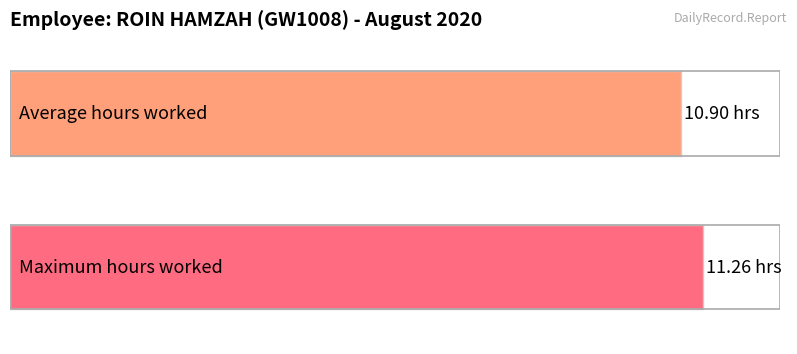

The chart shows a value of 6.0 at 3. True or false?

False